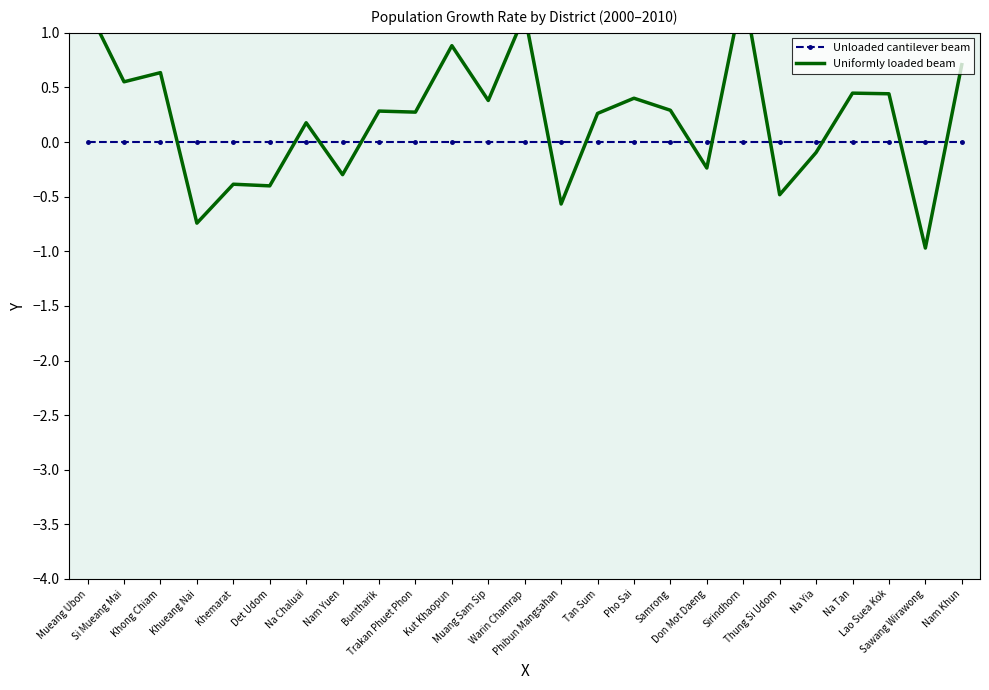

What is the label of the 7th point from the left?

Na Chaluai